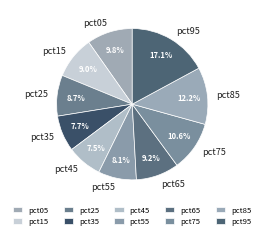

Is it true that pct05 is 1% of the pie?

False